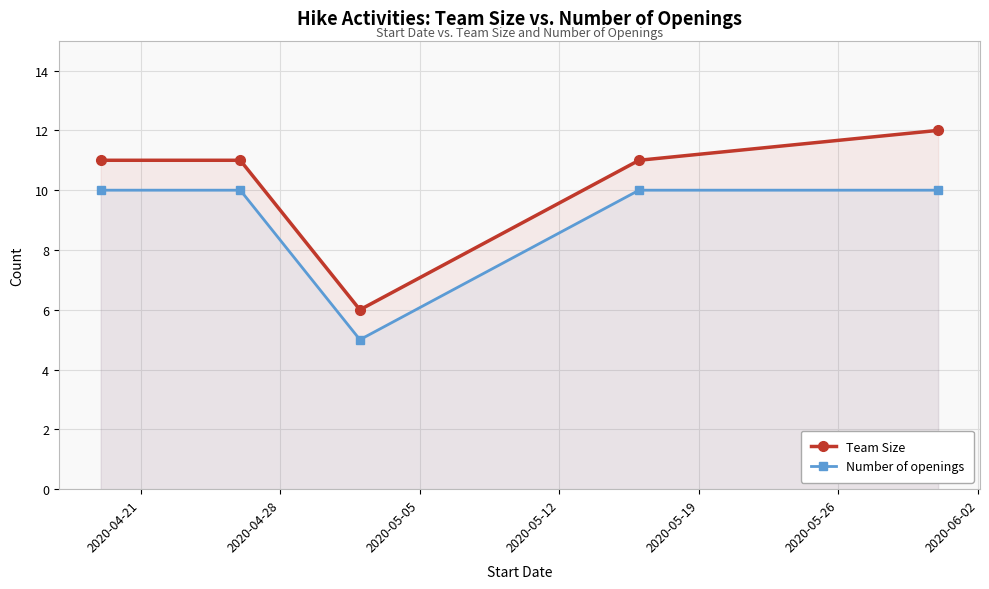

How many values in the Team Size series are below 11?

1